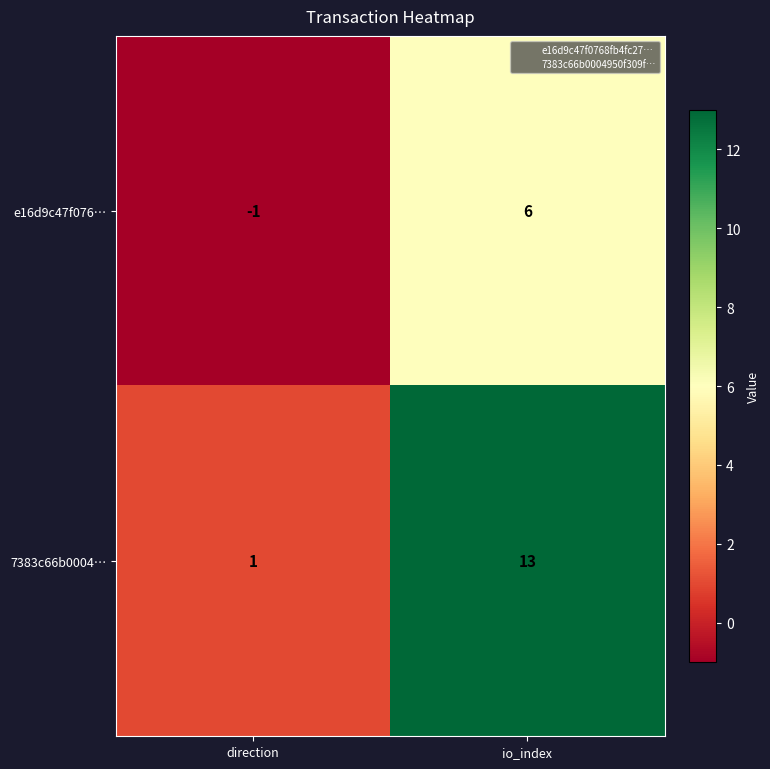

At how many categories does at least one series exceed 6?

1